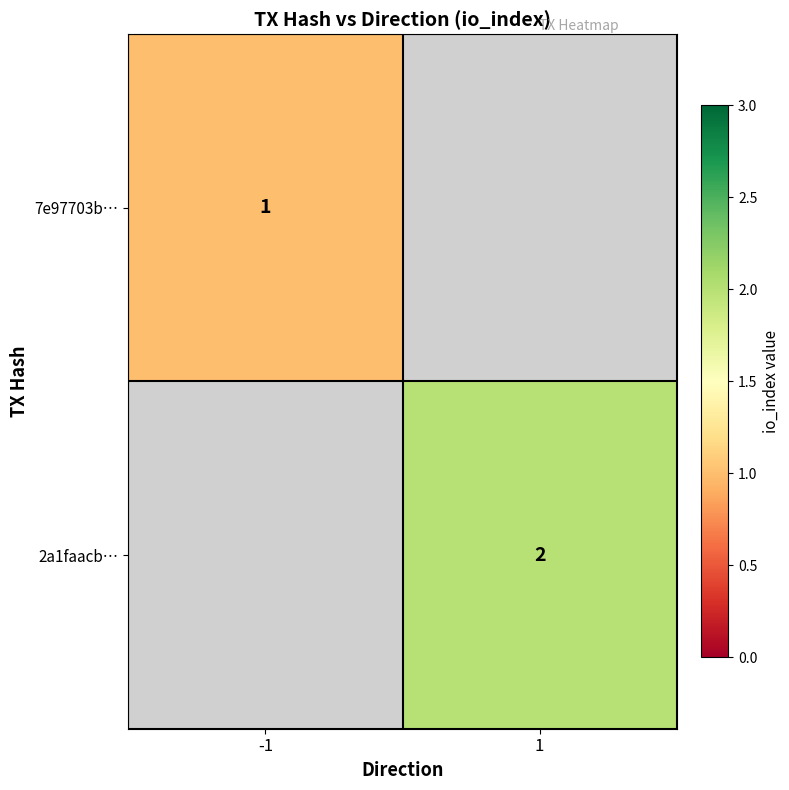

True or false: 2a1faacb… has a value of 3 at 1.

False